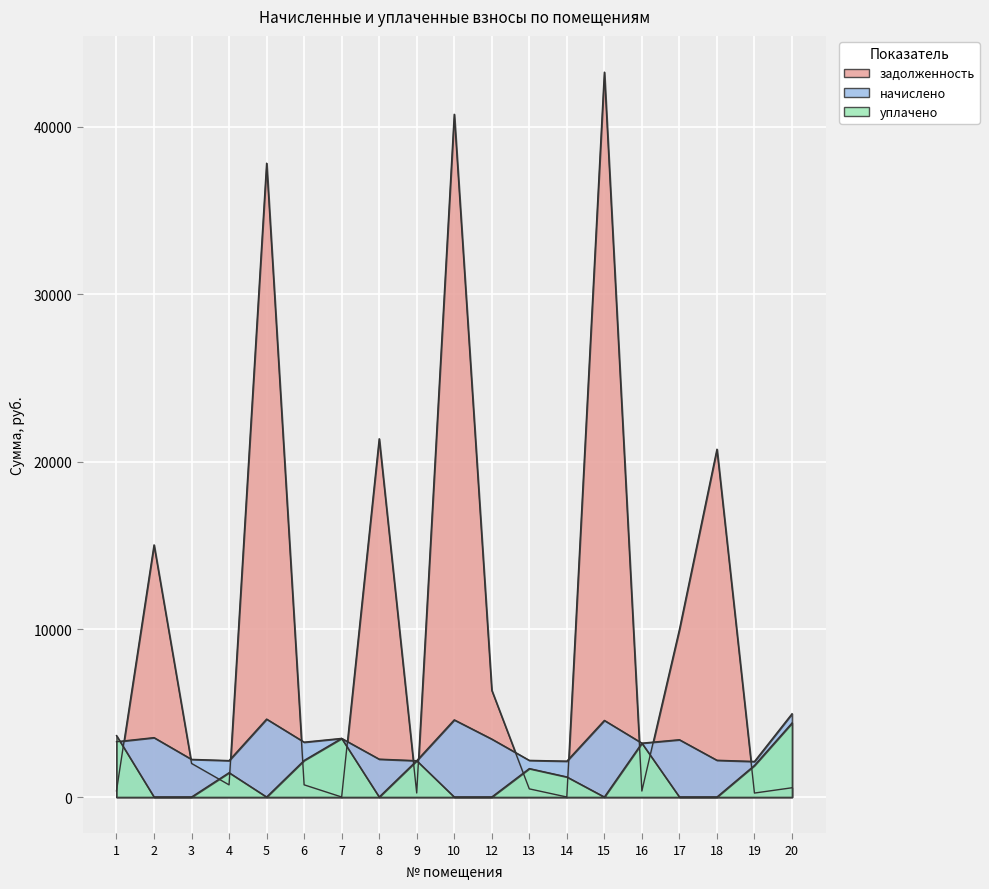

How many data points in начислено are less than 3274?

9